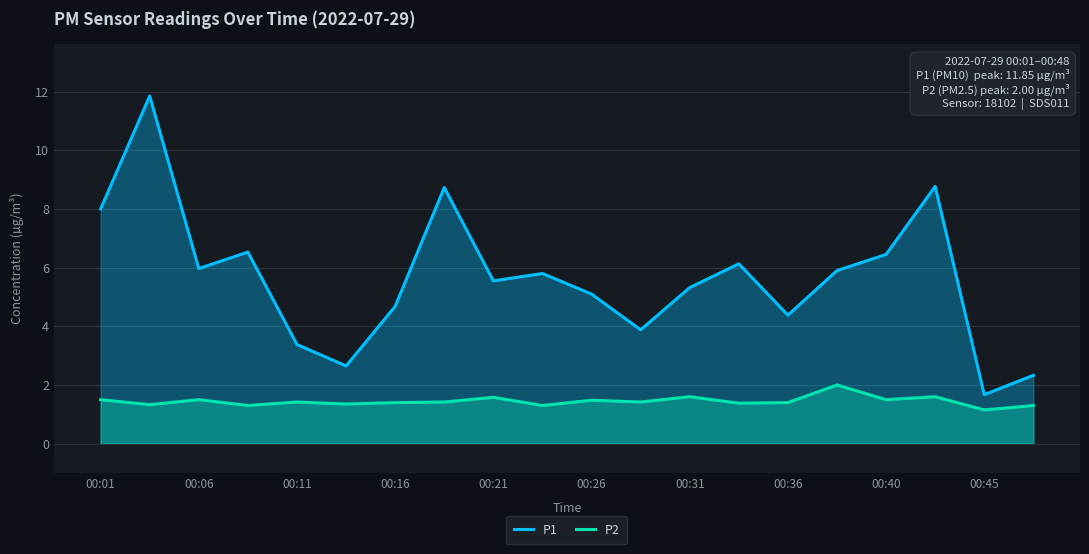

Which series has the widest spread of values?

P1